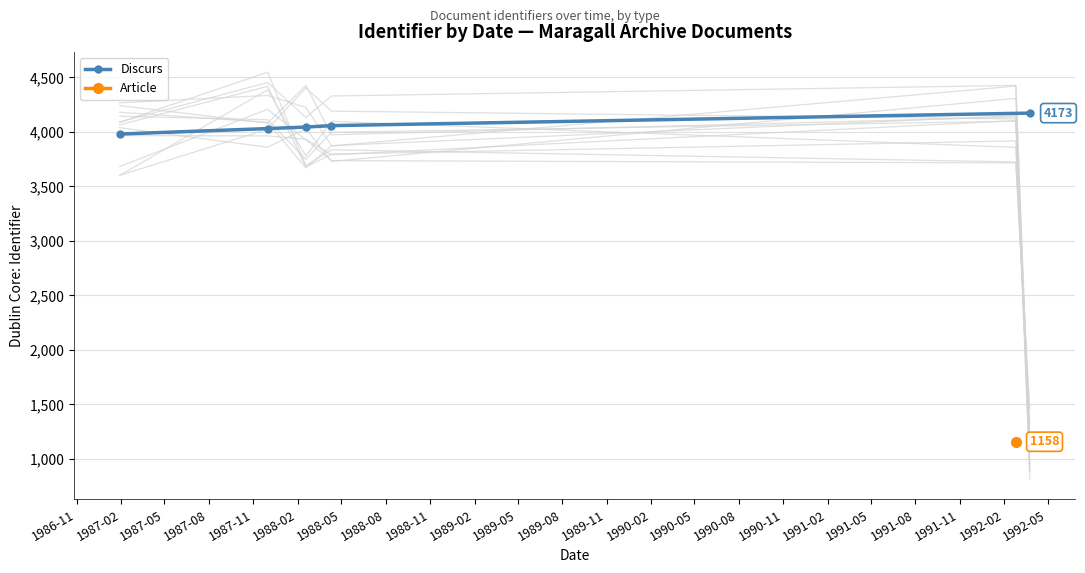

True or false: the data has more than 2 interior local peaks.

False